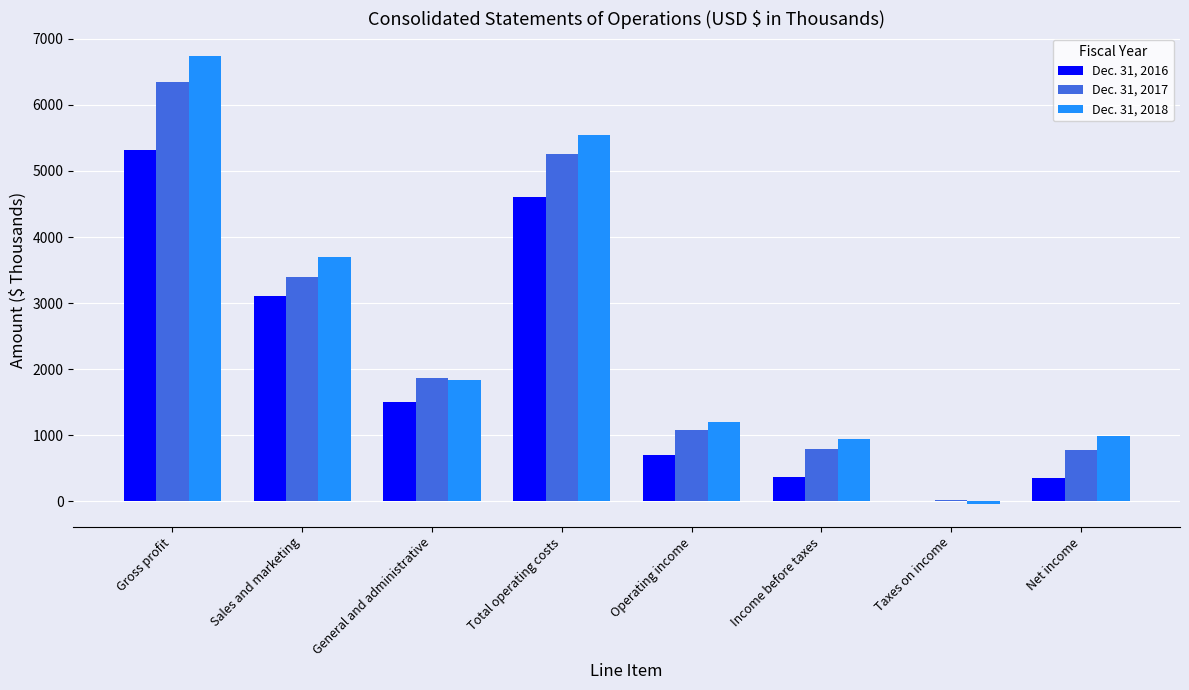

Which series has the largest range (max minus min)?

Dec. 31, 2018